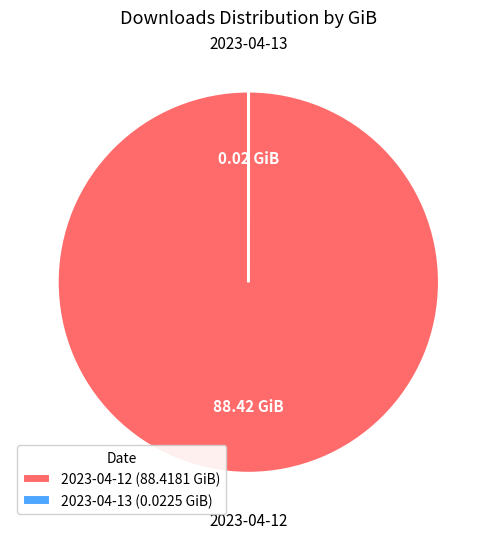

Does 2023-04-12 (88.4181 GiB) account for over 50% of the chart?

Yes